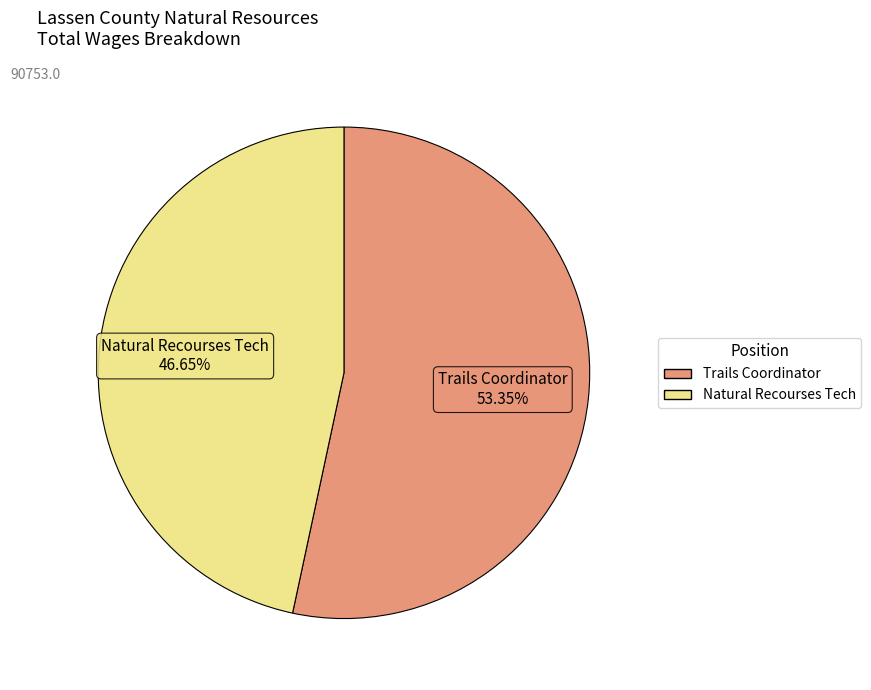

Rank the categories by value from highest to lowest.

Trails Coordinator, Natural Recourses Tech